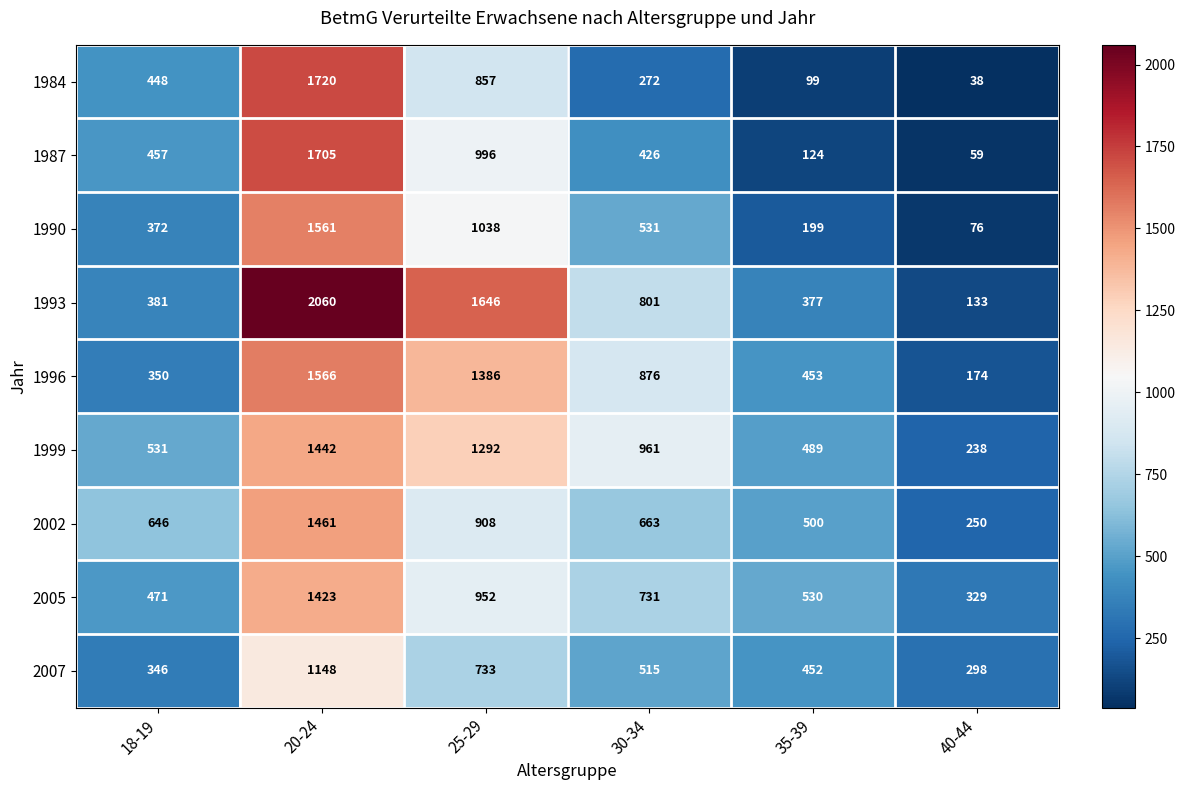

What is the sum of all 2007 values?

3492